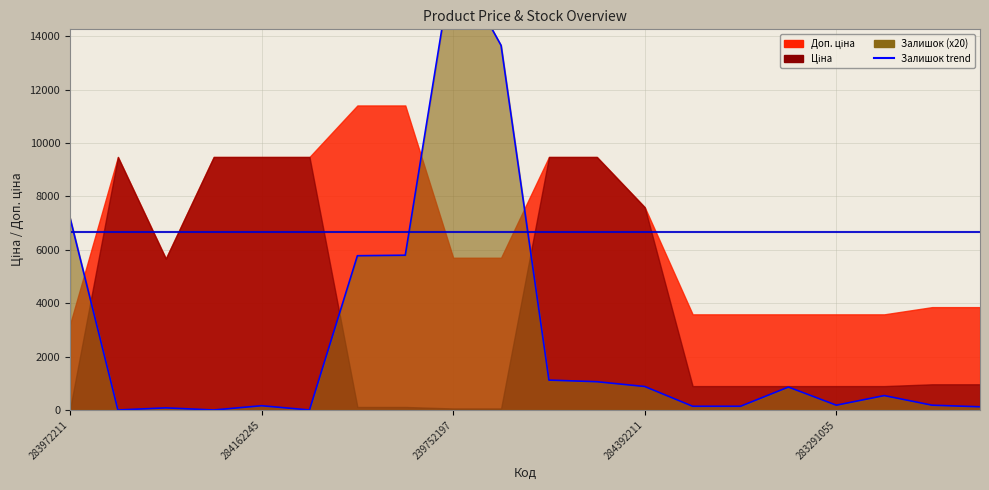

What is the approximate value at 283972211, to the nearest 50?

7200